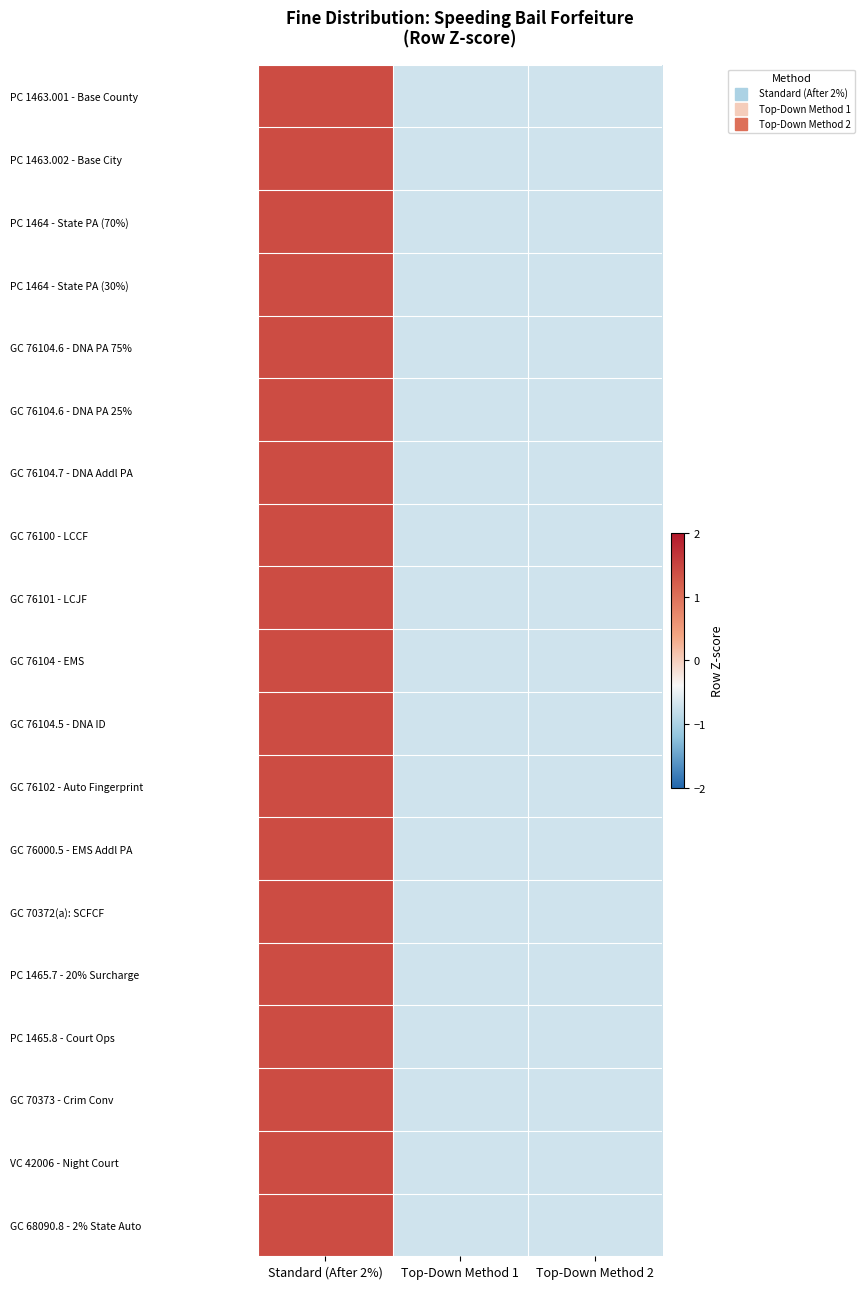

Which series has the widest spread of values?

PC 1463.002 - Base City